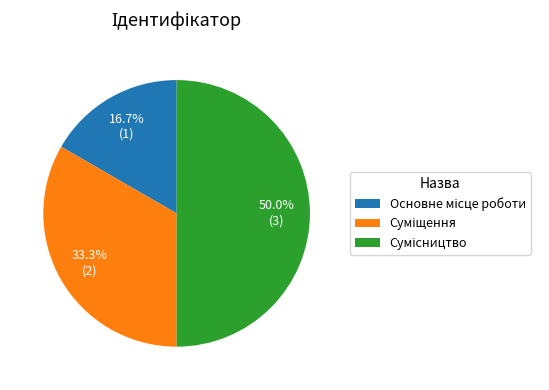

Which has a higher value, Сумісництво or Суміщення?

Сумісництво